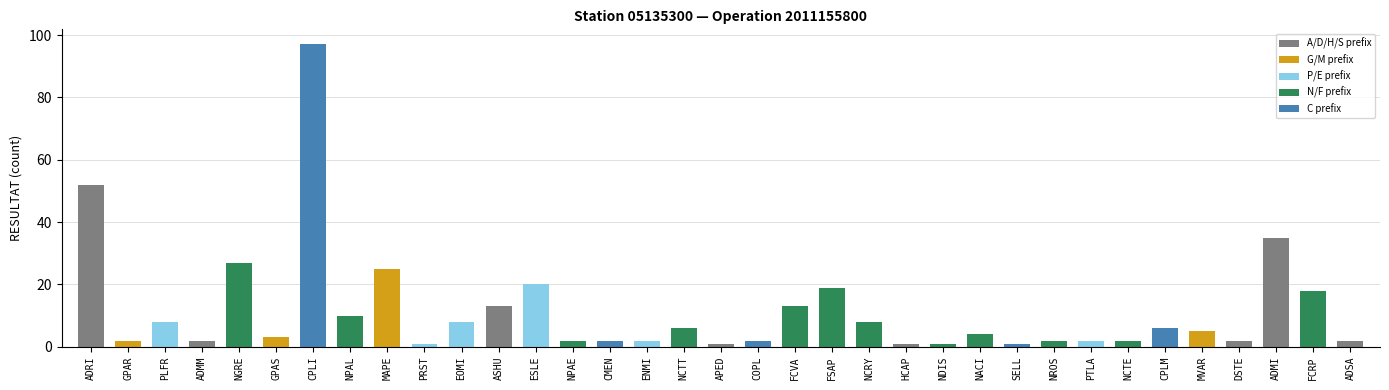

What is the label of the 6th bar from the right?

CPLM